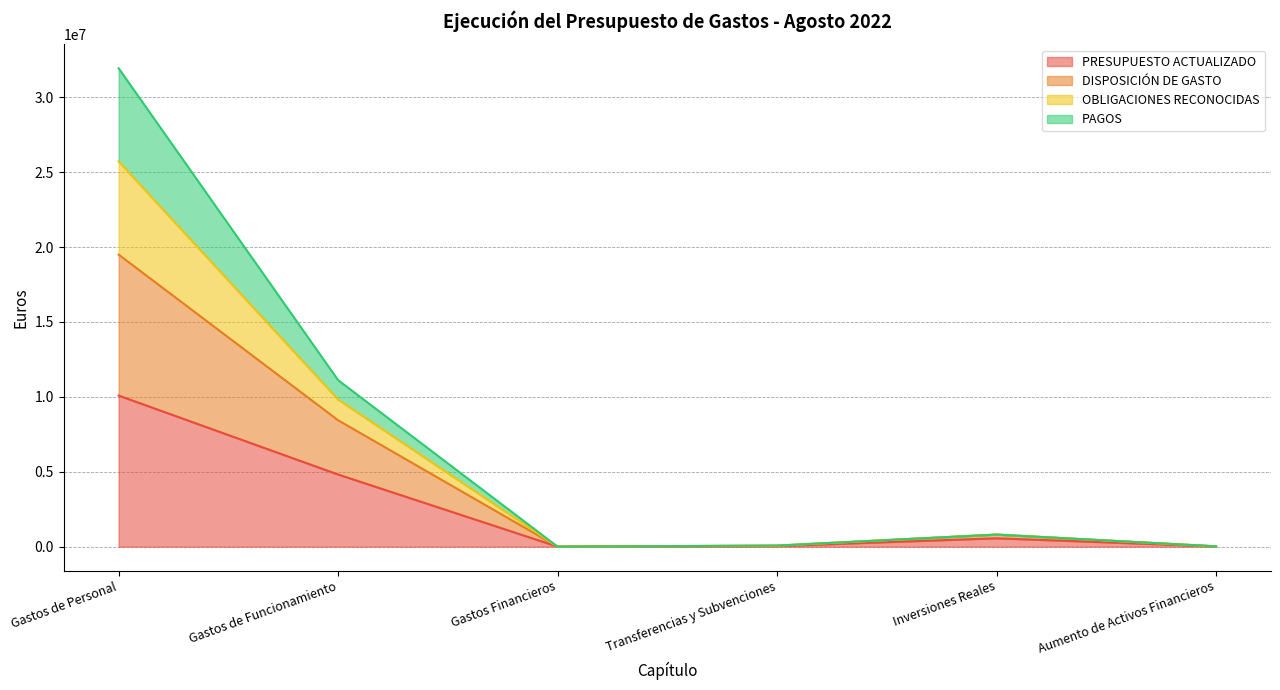

The value of PRESUPUESTO ACTUALIZADO at Gastos Financieros is 1578.0. True or false?

True